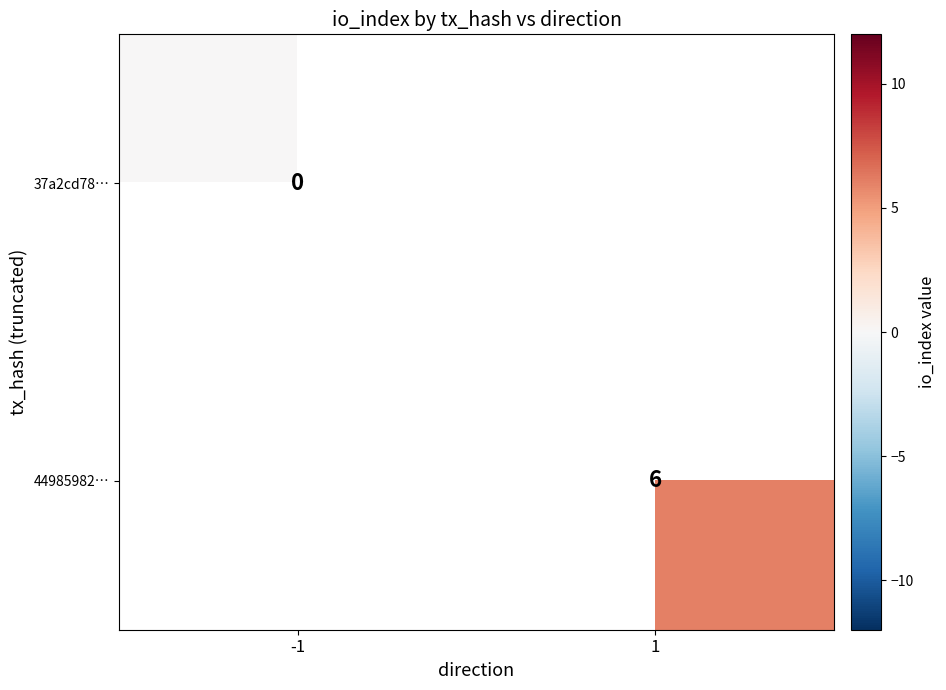

At how many categories does at least one series exceed 4?

1